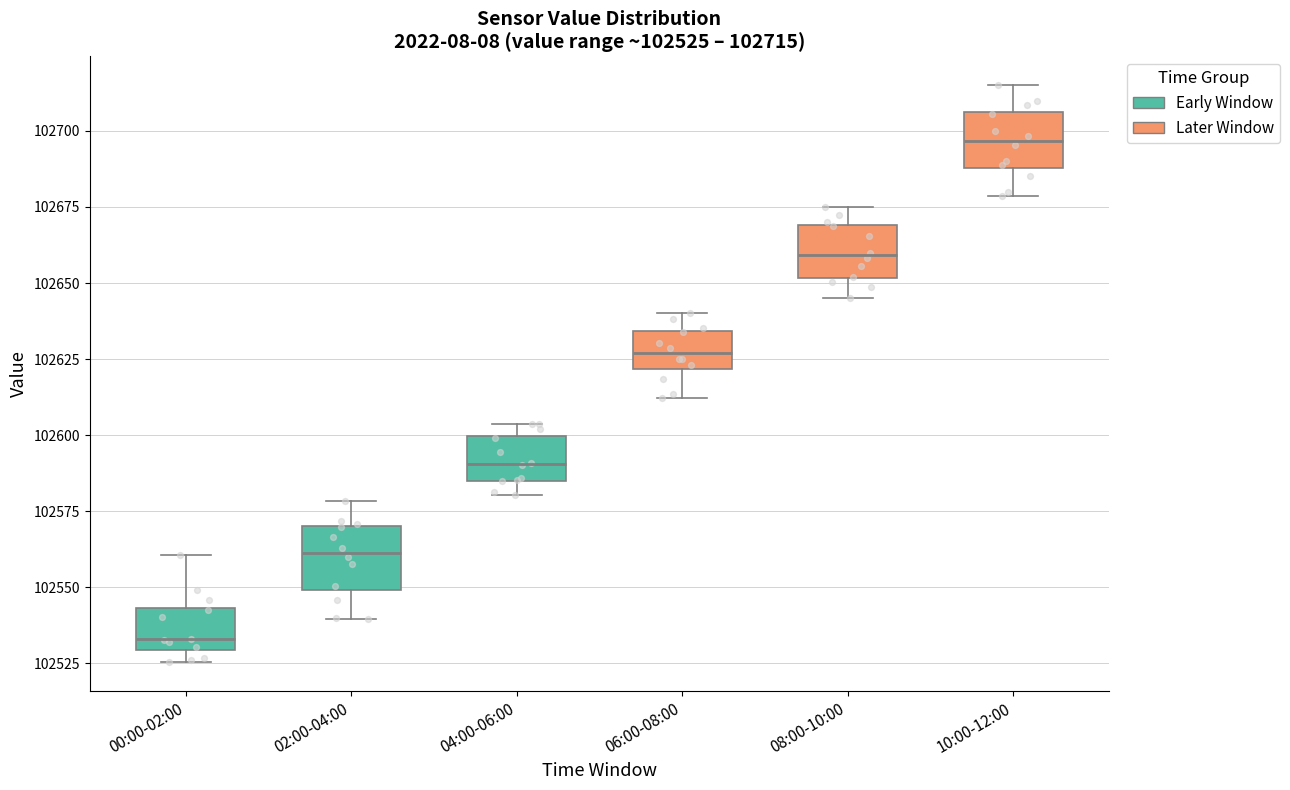

Which box's median line is the highest?

10:00-12:00